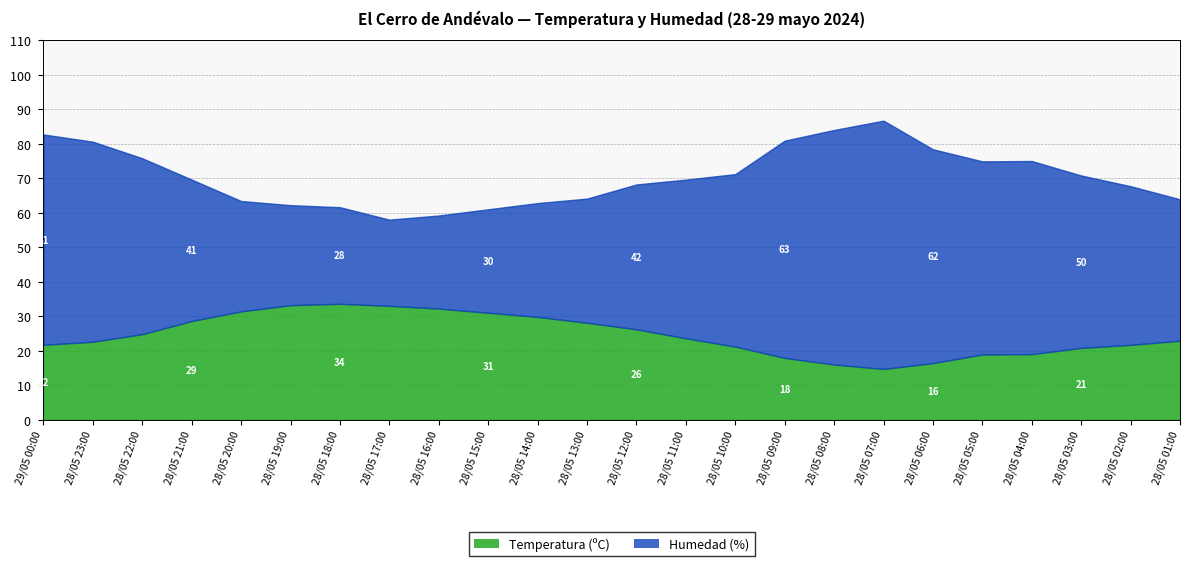

Which series has the largest total across all categories?

Humedad (%)